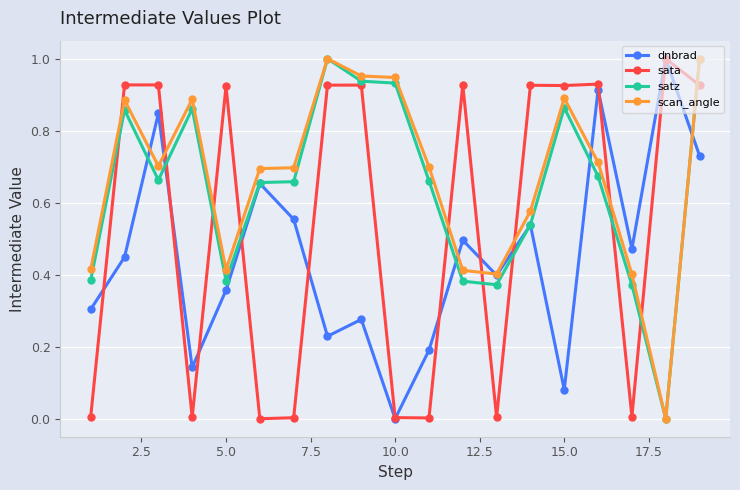

Which series ends up on top after the final intersection of dnbrad and scan_angle?

scan_angle